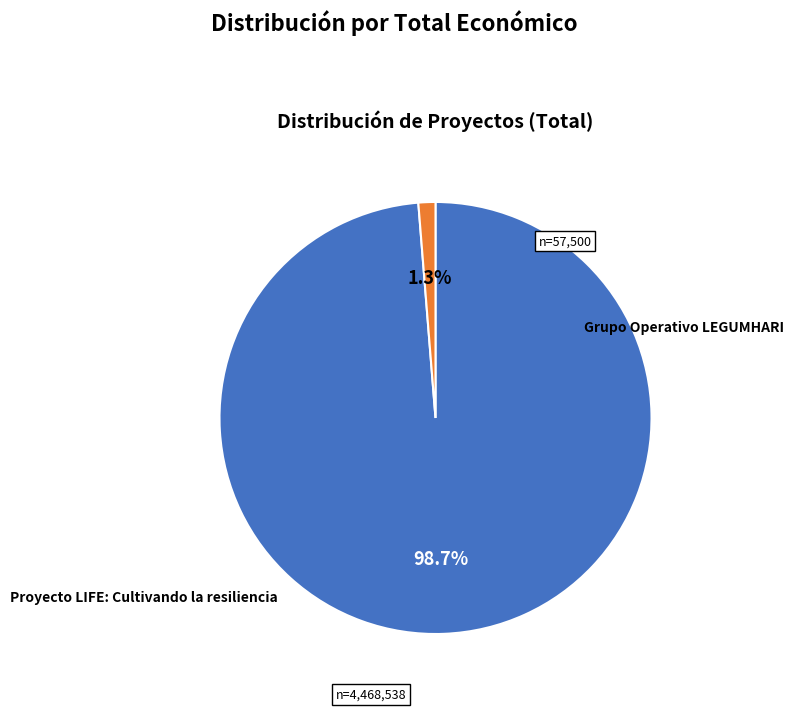

To the nearest percent, what is the difference between the largest and smallest slice percentages?

97%